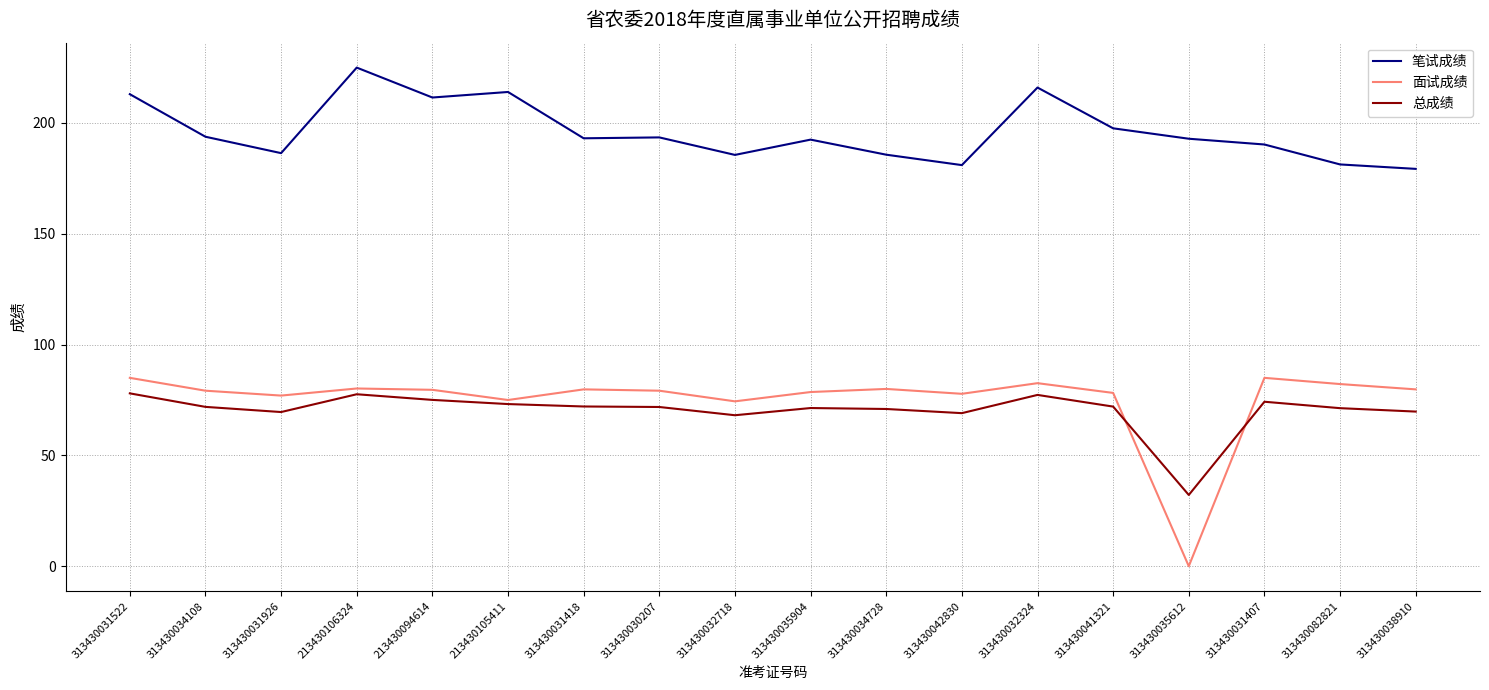

Where does the 总成绩 series first go above 71?

313430031522